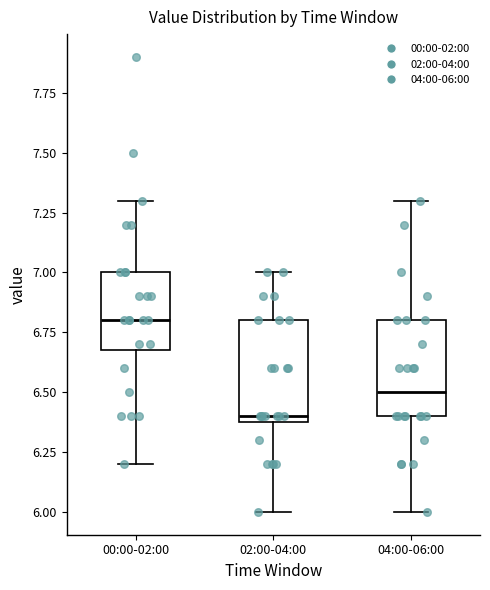

Which box has the lowest median line?

02:00-04:00